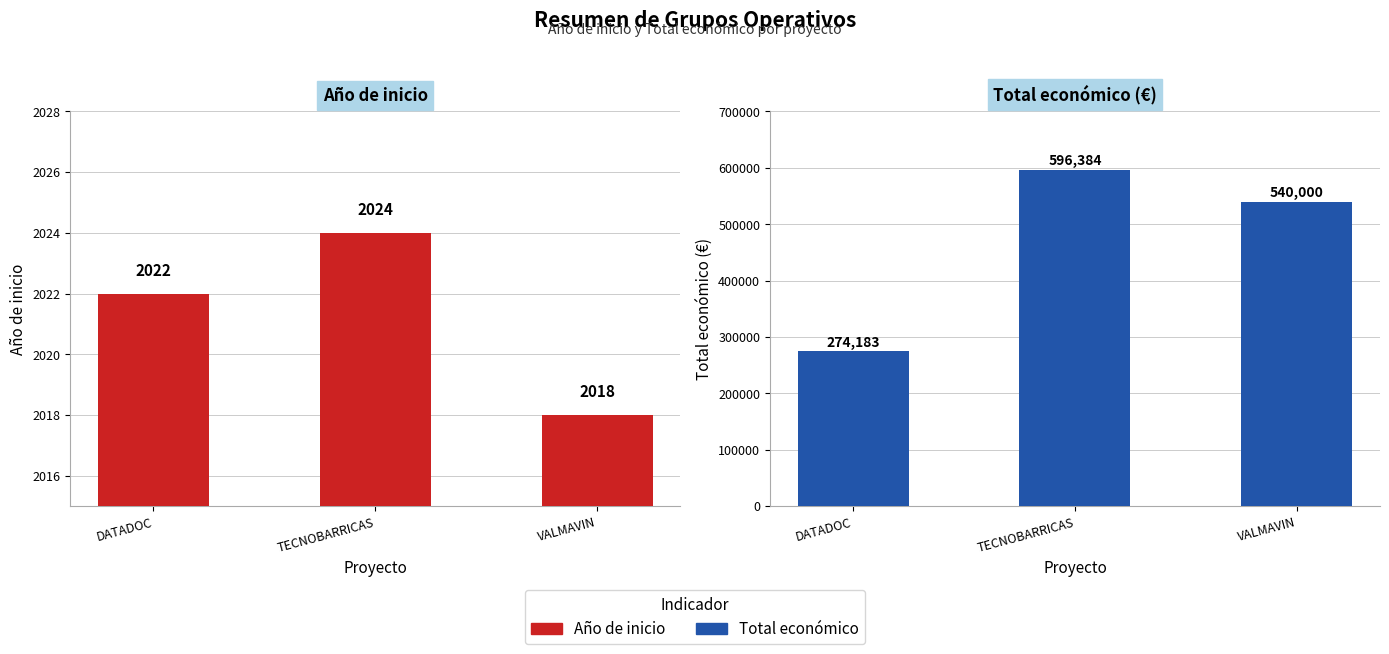

Reading left to right, transcribe all the data shown in this chart.

Año de inicio: 2022	2024	2018
Total económico: 274183	596384	540000